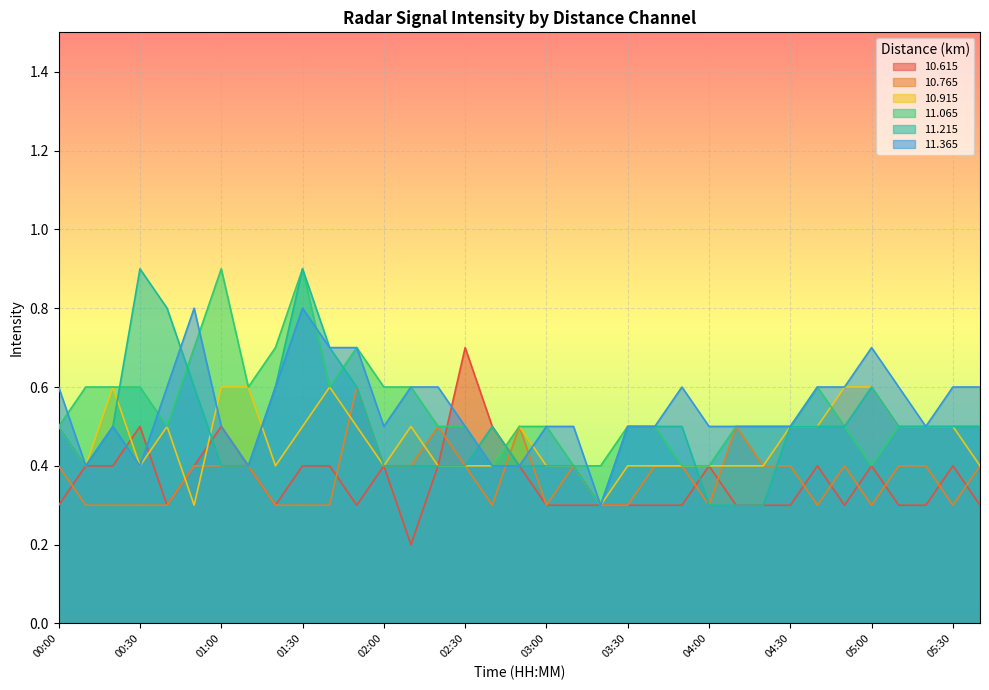

Count the number of data series in this chart.

6